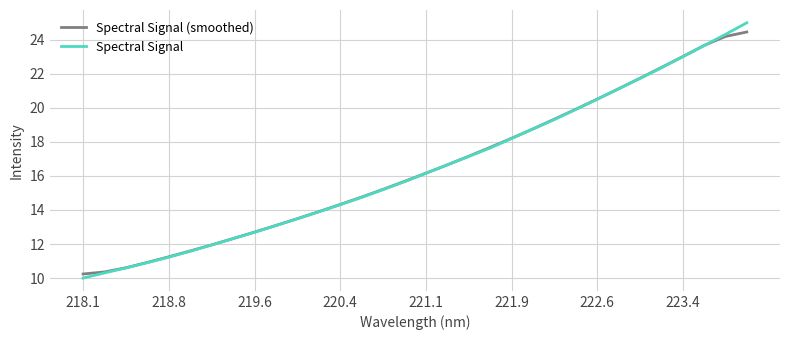

What is the minimum value for Spectral Signal?

10.0